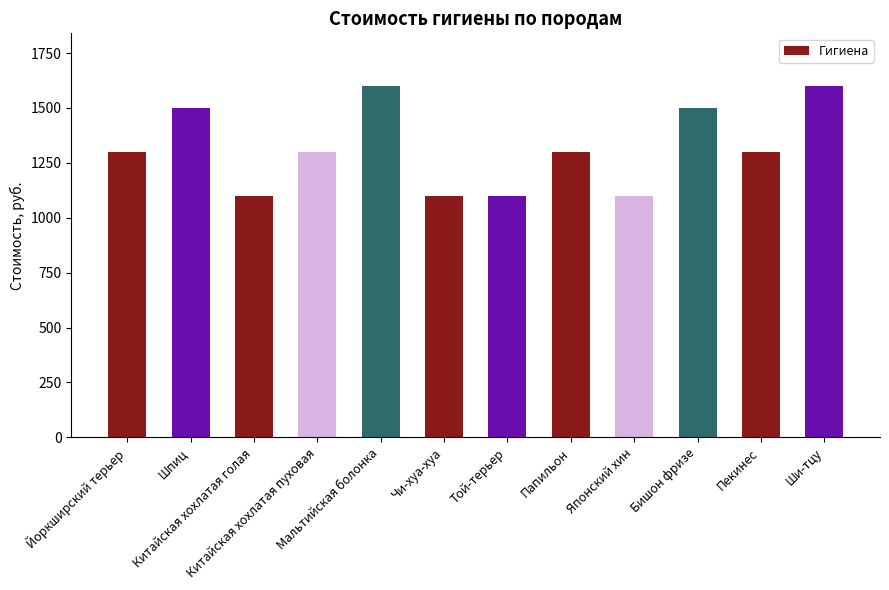

How many values are between 1100 and 1500?

10